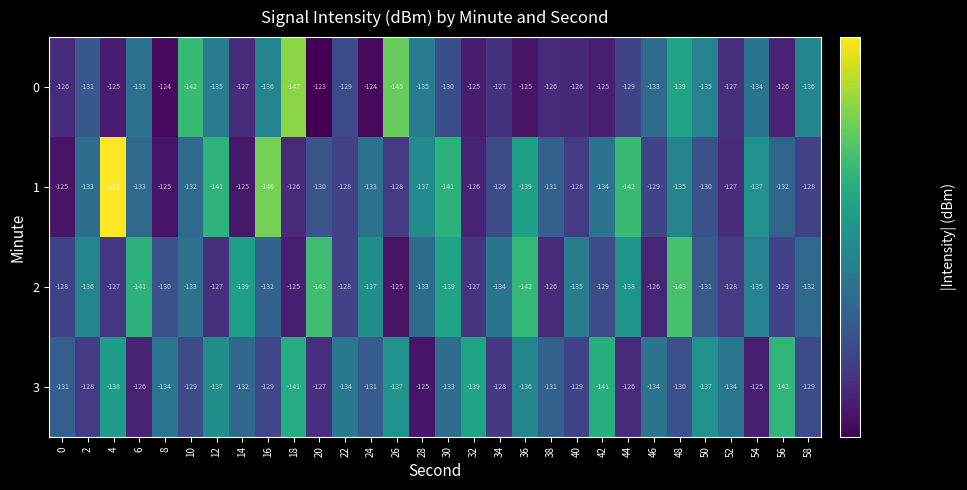

What is the sum of all 2 values?

-3978